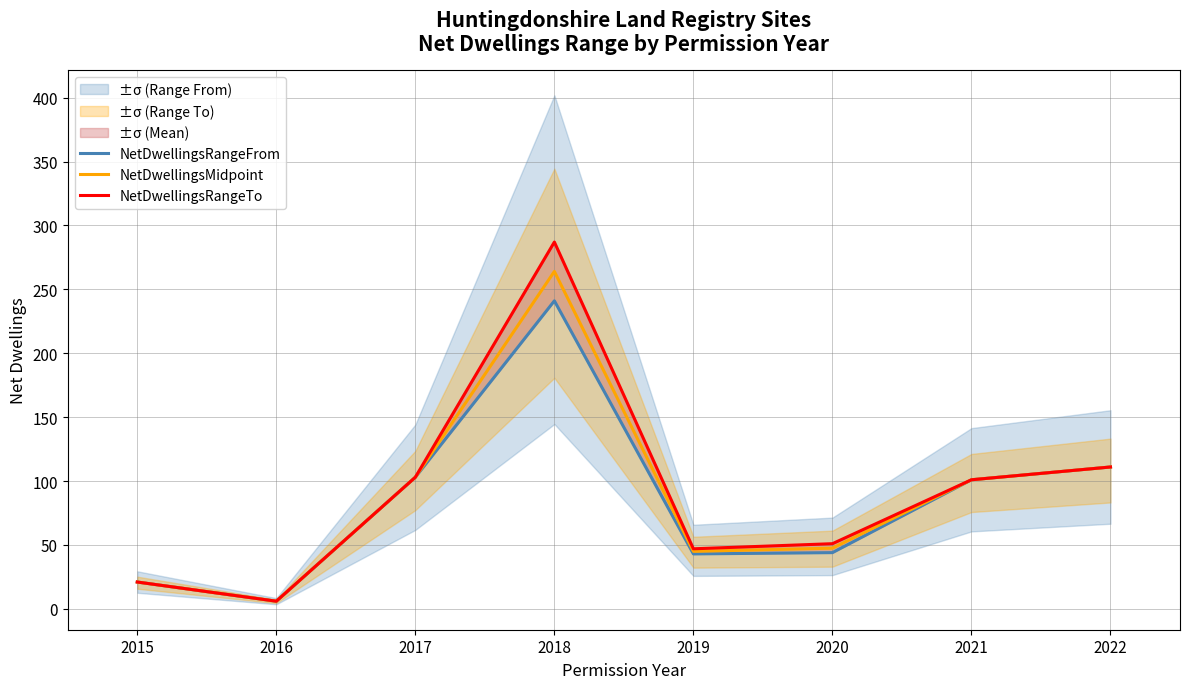

What is the total value across all series at 2018?

792.0